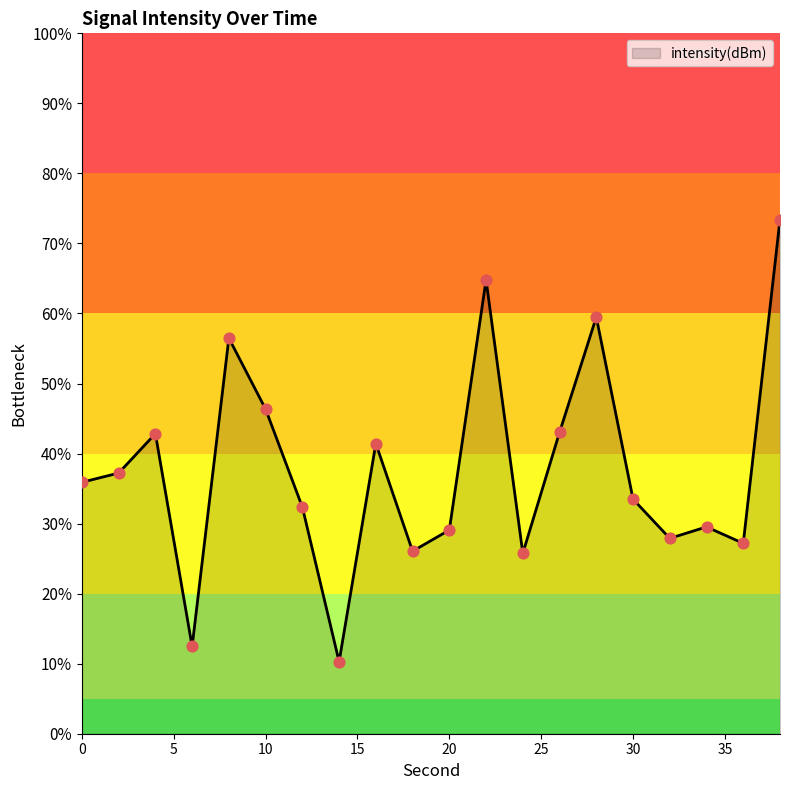

What is the greatest value displayed?

73.4